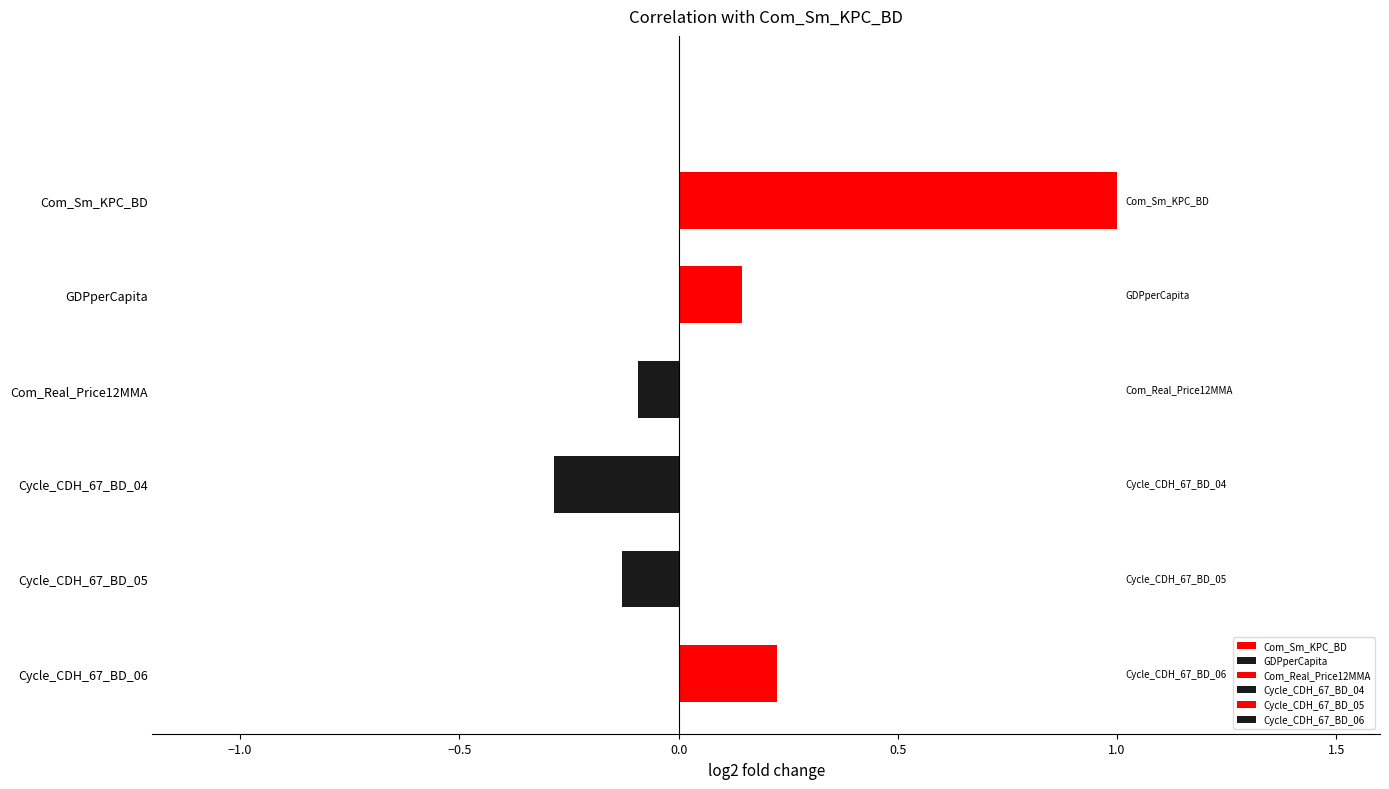

Which category has the highest value across all series?

Com_Sm_KPC_BD